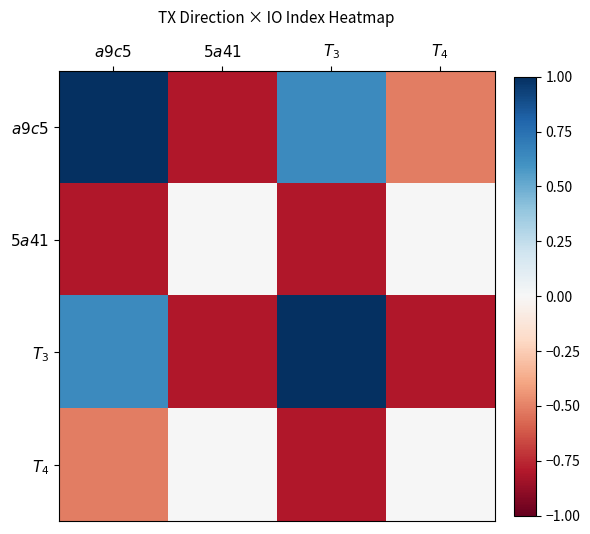

Which series has the largest range (max minus min)?

$a9c5$